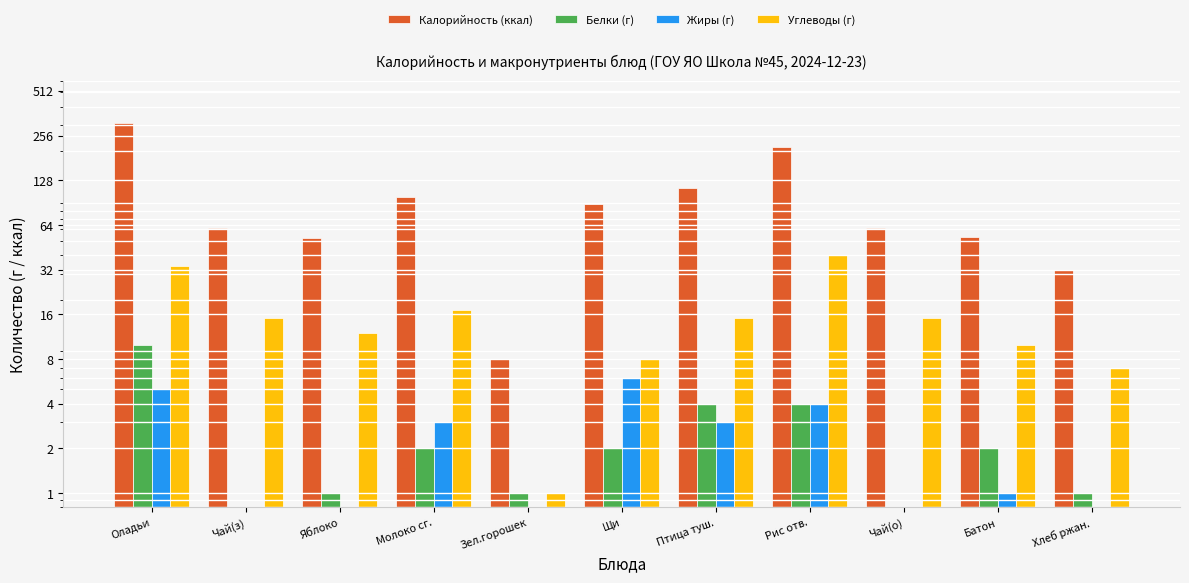

Which series has the widest spread of values?

Калорийность (ккал)